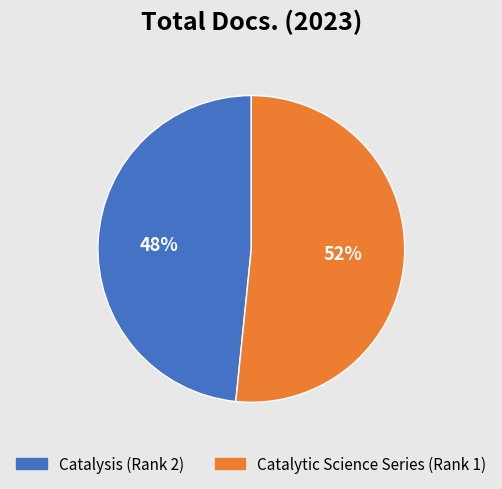

True or false: Catalysis (Rank 2) accounts for 34% of the total.

False